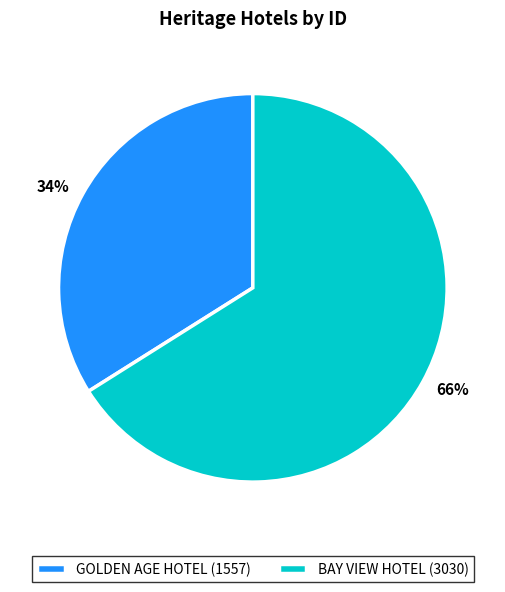

Which has a higher value, GOLDEN AGE HOTEL or BAY VIEW HOTEL?

BAY VIEW HOTEL